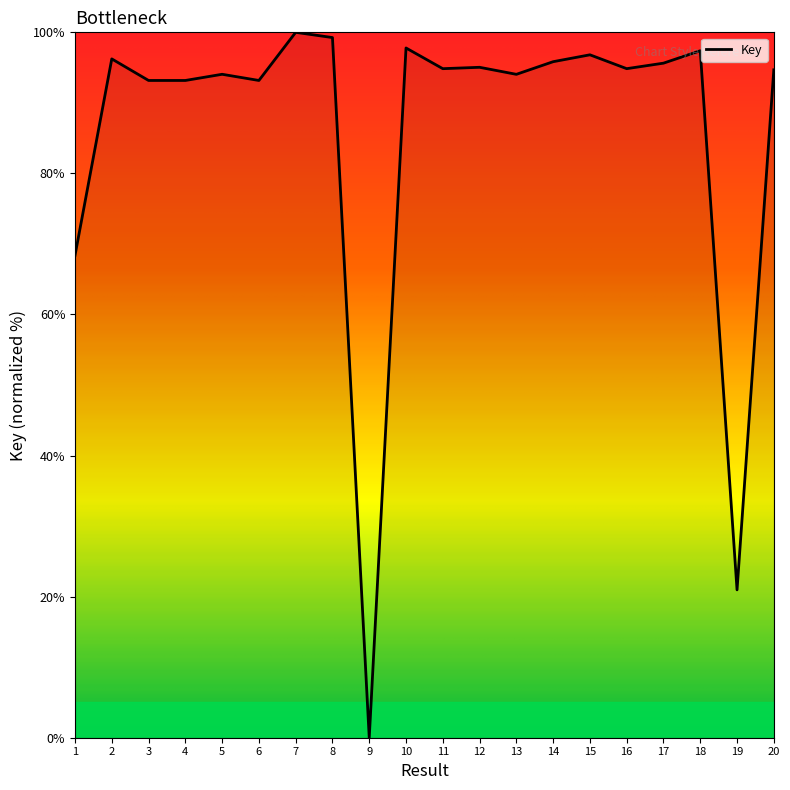

Between 12 and 4, which is larger?

12